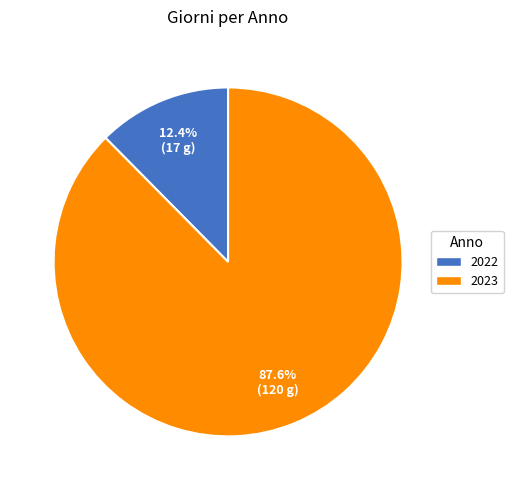

Which slice represents more than half of the pie?

2023